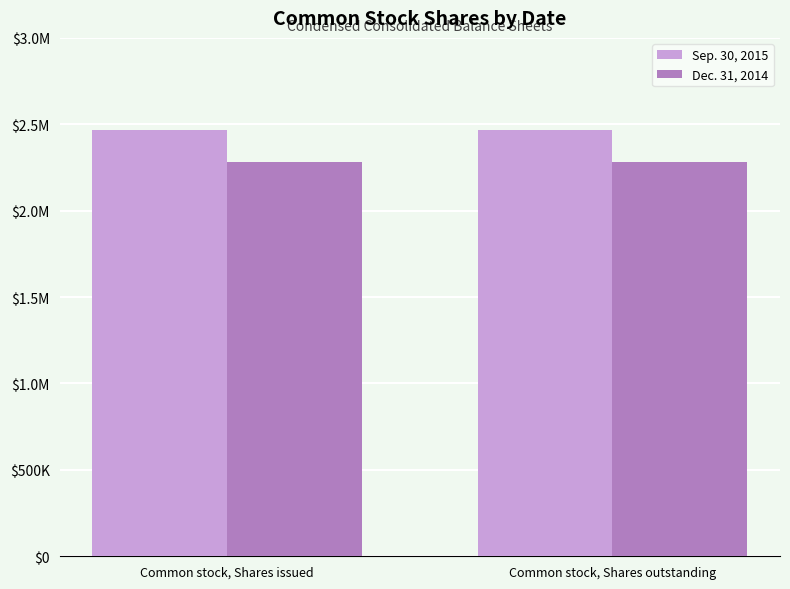

What are all the series names shown in the legend?

Sep. 30, 2015, Dec. 31, 2014